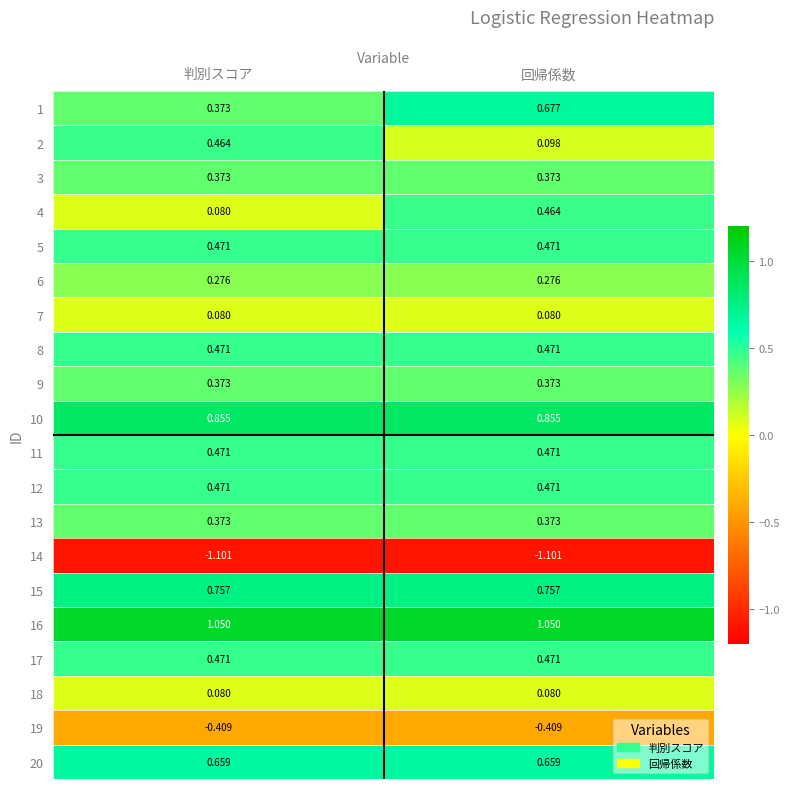

What is the smallest value displayed?

-1.1